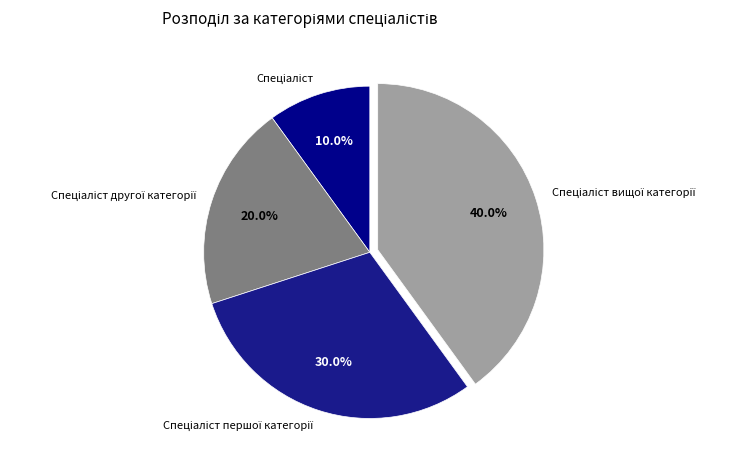

How many segments does this pie chart have?

4